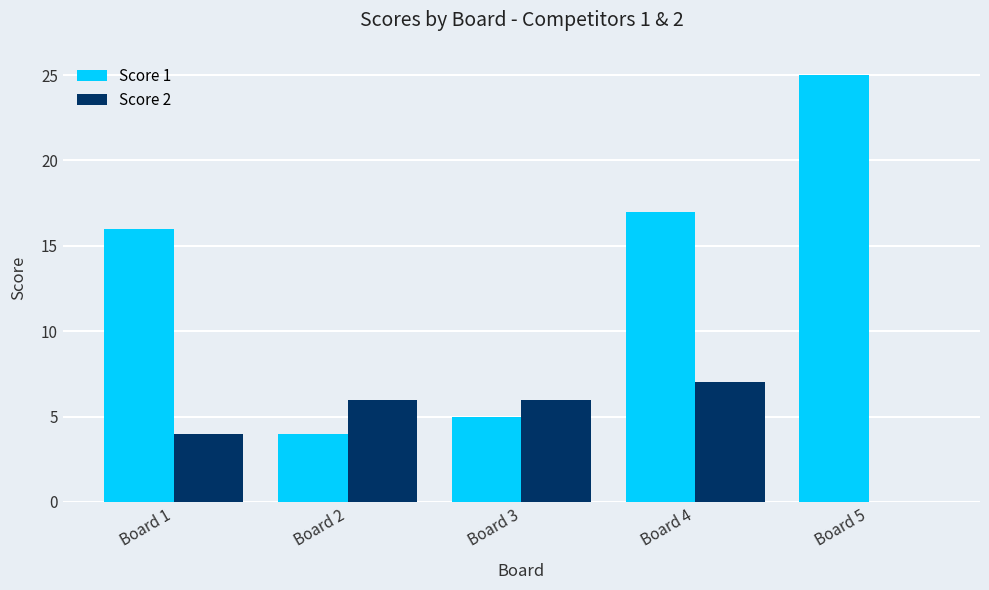

Which category has the highest value in the Score 2 series?

Board 4